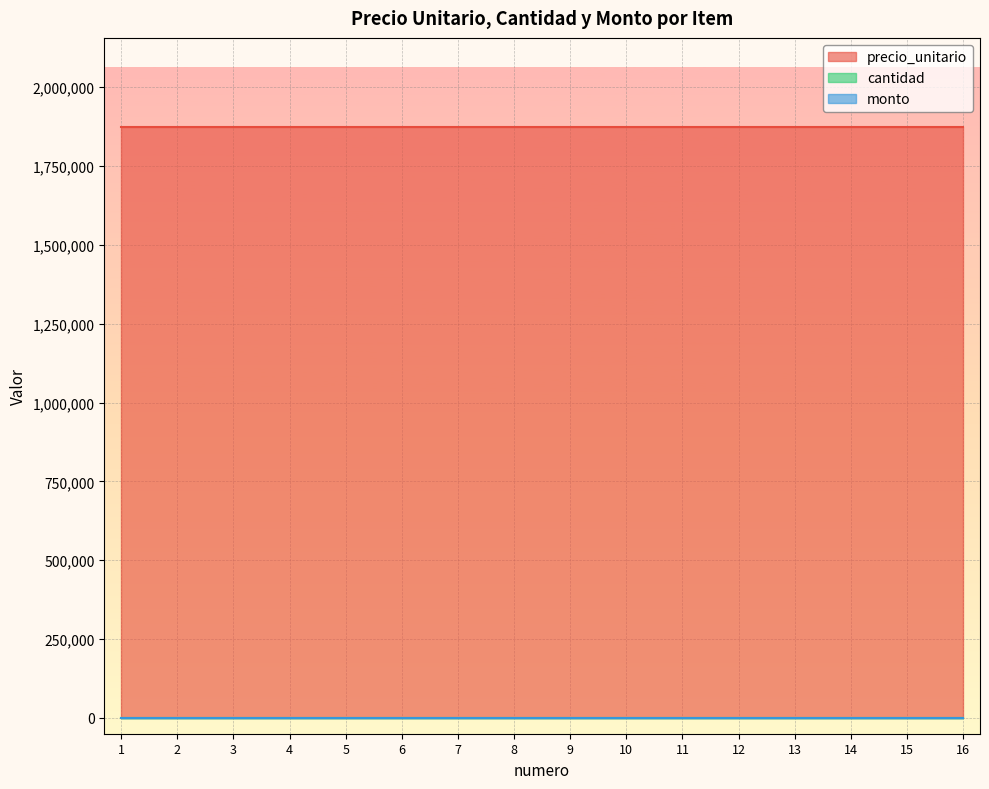

Which series has the largest total across all categories?

precio_unitario